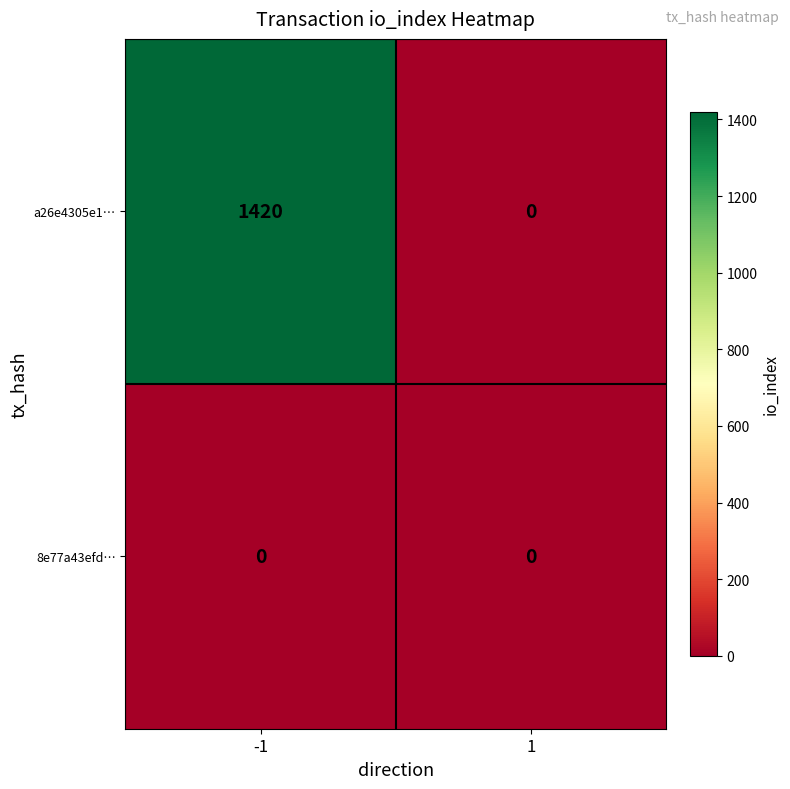

Reading left to right, transcribe all the data shown in this chart.

a26e4305e1…: -1=1420	1=0
8e77a43efd…: -1=0	1=0